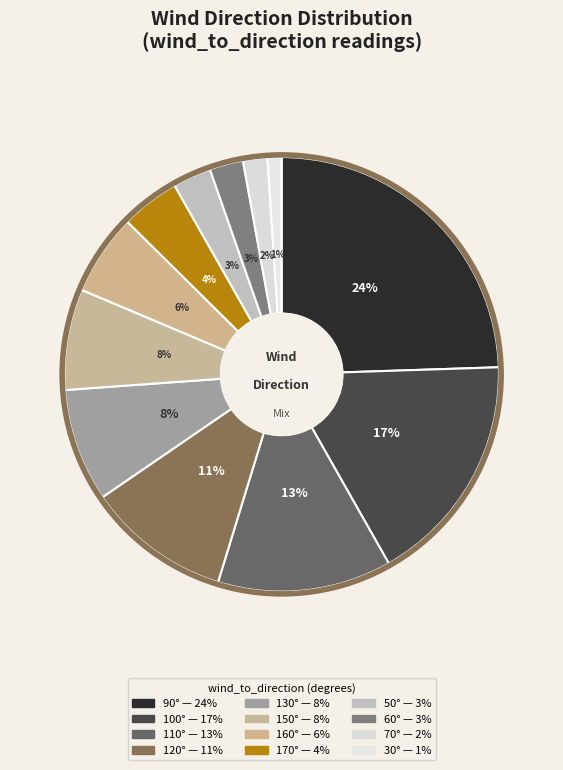

How many segments does this pie chart have?

12